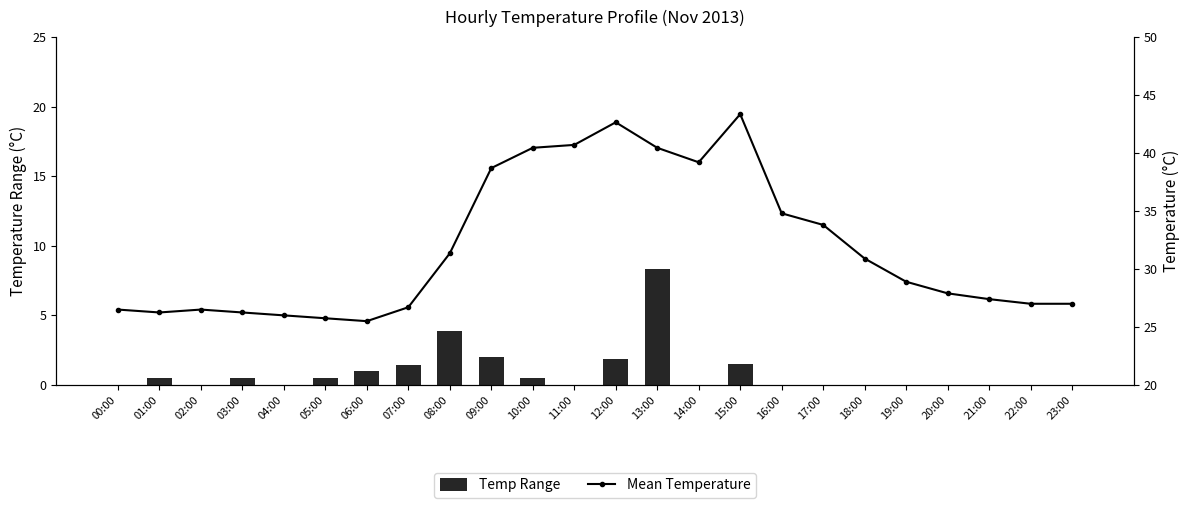

What is the sum of all Mean Temp values?

764.0